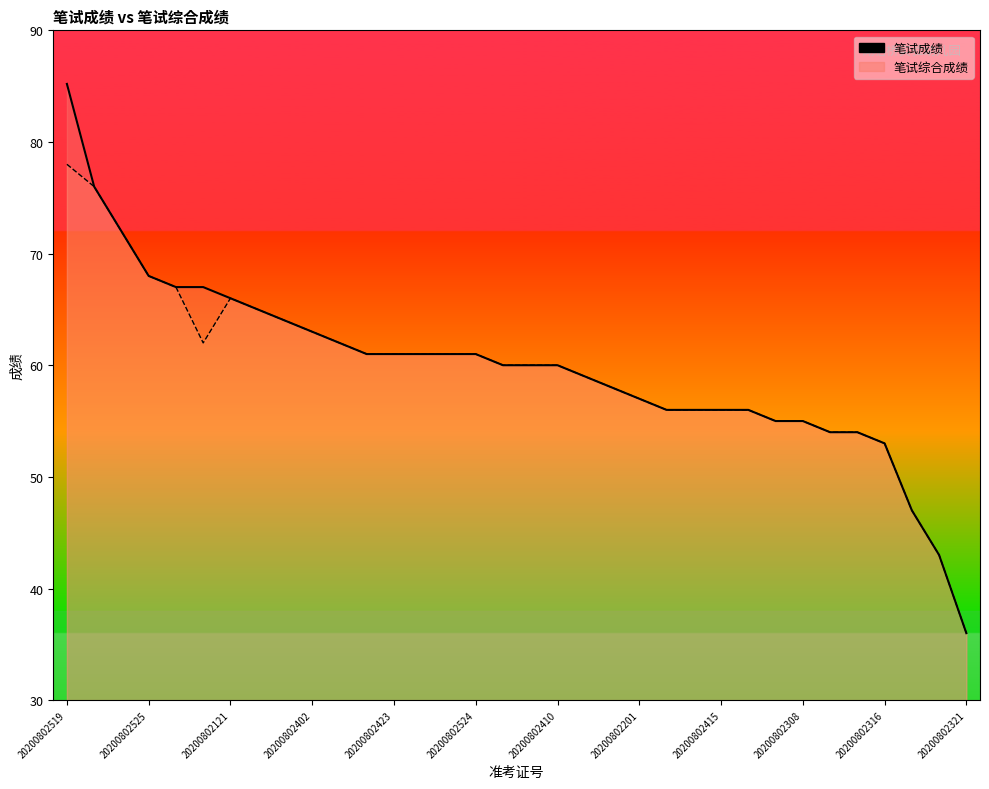

True or false: 笔试综合成绩 and 笔试成绩 cross at least once.

False